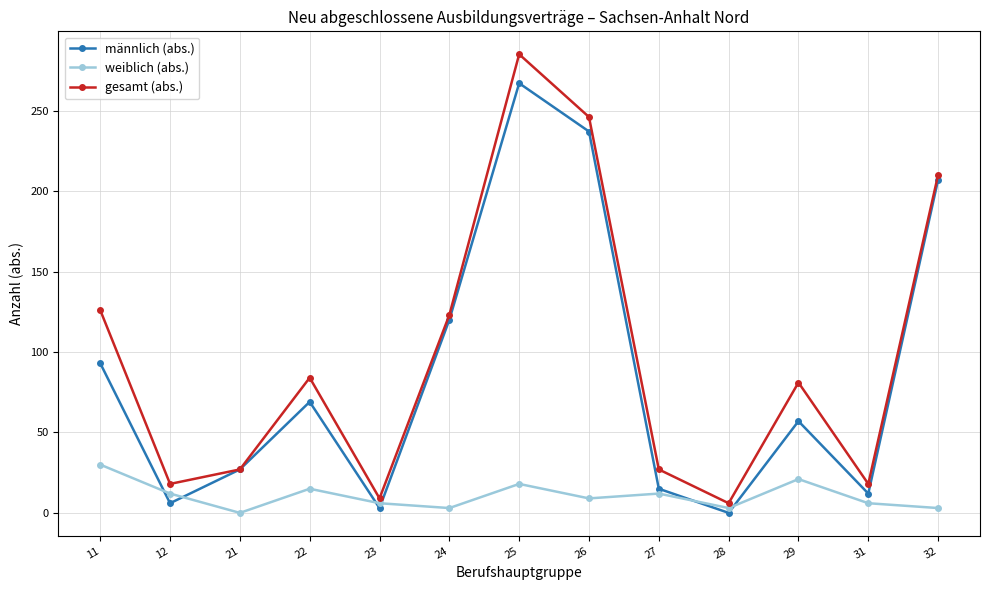

Is this an area chart (filled region under the line)?

No